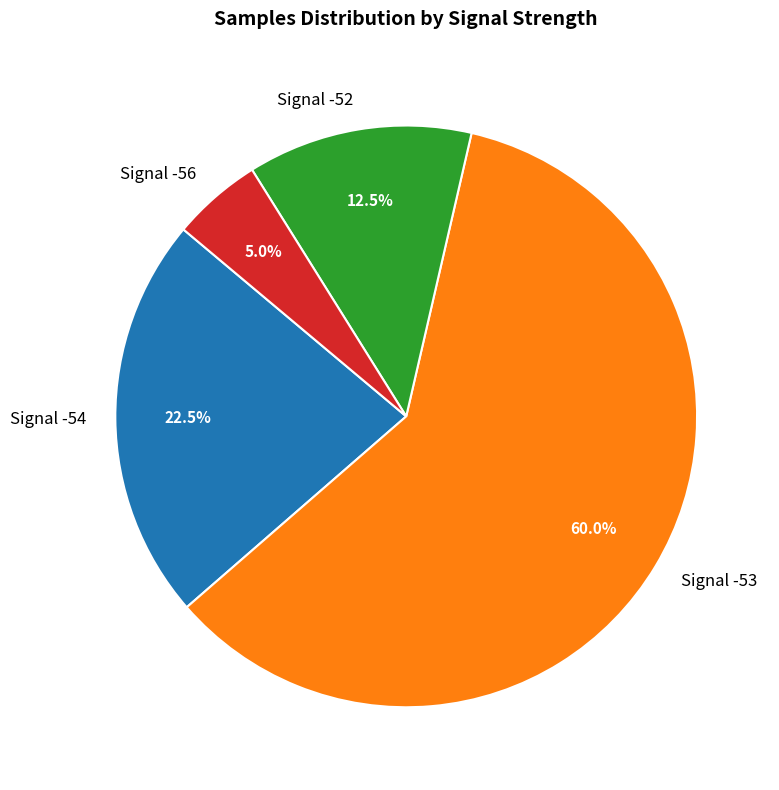

Rank the categories by value from highest to lowest.

Signal -53, Signal -54, Signal -52, Signal -56